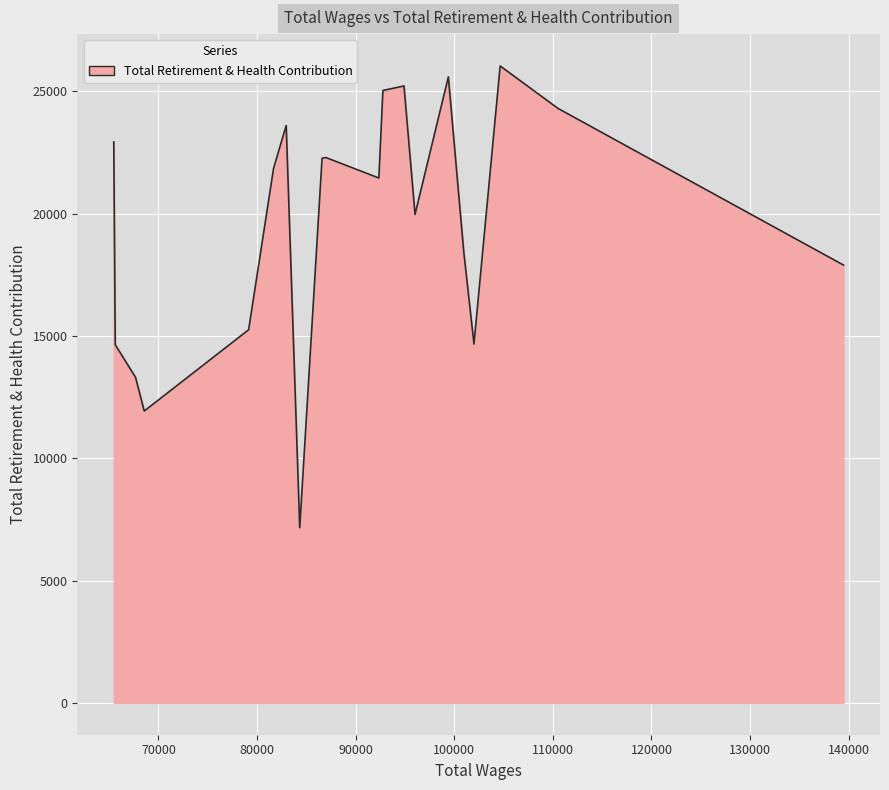

What is the difference between the maximum and minimum values?

18879